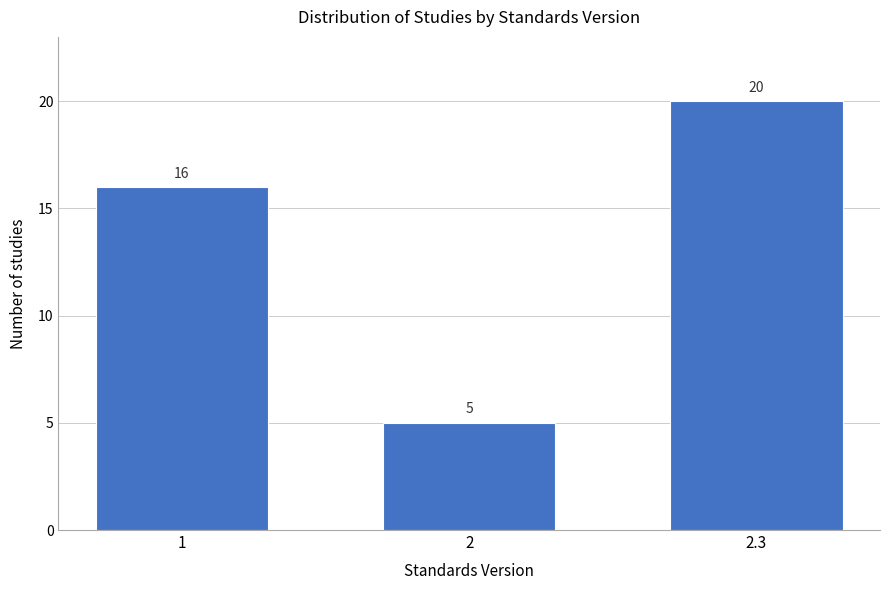

Reading left to right, extract all data points from this chart.

16	5	20